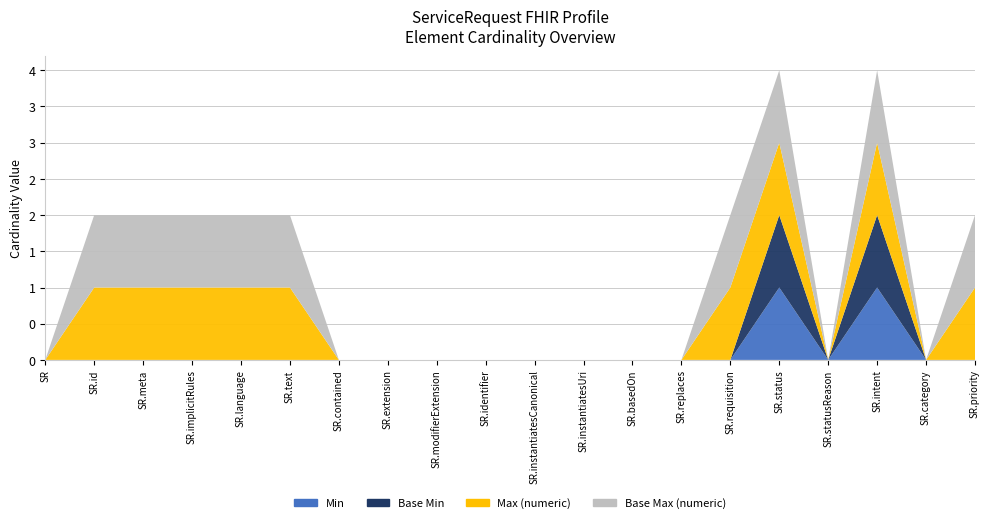

Reading left to right, what are all the values shown in this chart?

Min: 0	0	0	0	0	0	0	0	0	0	0	0	0	0	0	1	0	1	0	0
Base Min: 0	0	0	0	0	0	0	0	0	0	0	0	0	0	0	1	0	1	0	0
Max (numeric): 0	1	1	1	1	1	0	0	0	0	0	0	0	0	1	1	0	1	0	1
Base Max (numeric): 0	1	1	1	1	1	0	0	0	0	0	0	0	0	1	1	0	1	0	1